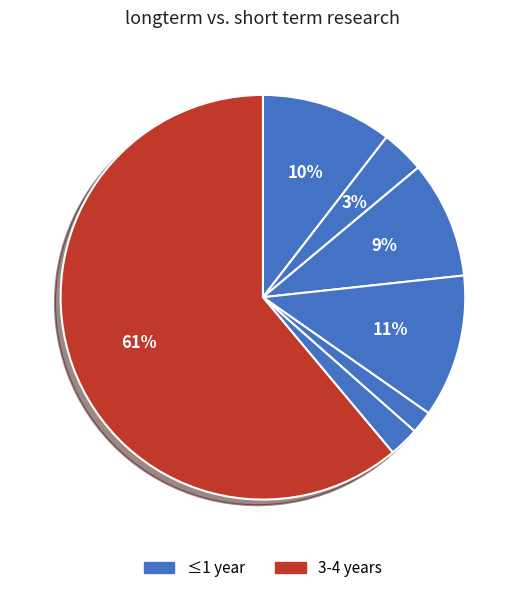

Count the number of slices in the pie.

7